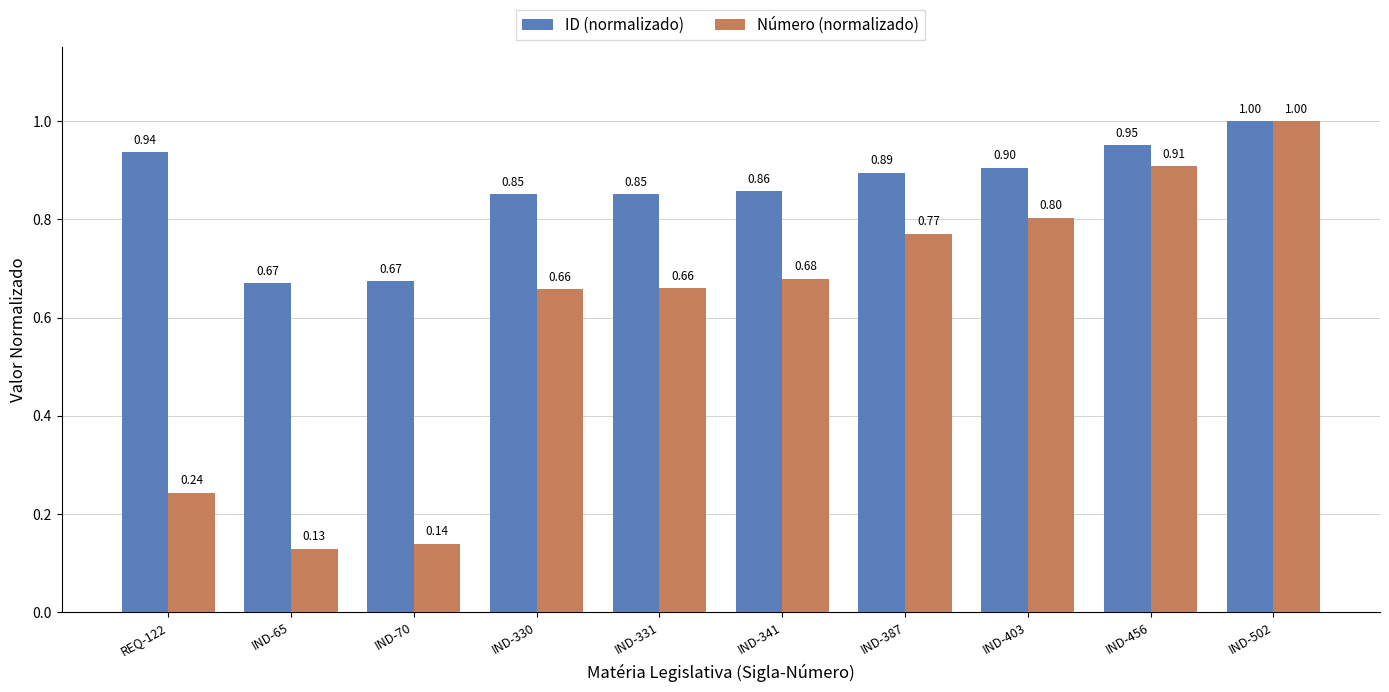

What position from the left is IND-456?

9